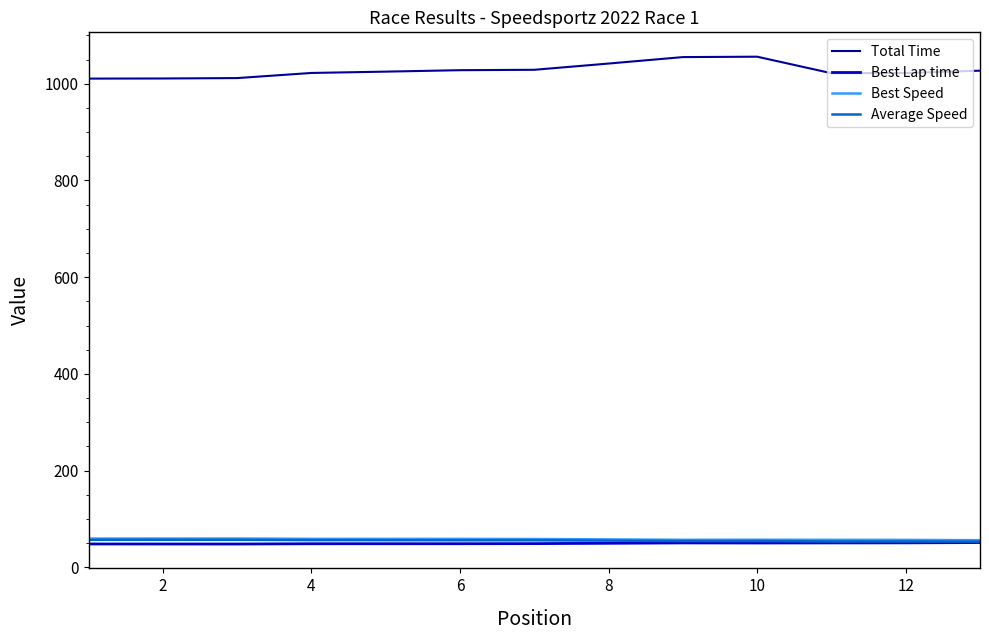

True or false: Total Time and Best Speed cross at least once.

False